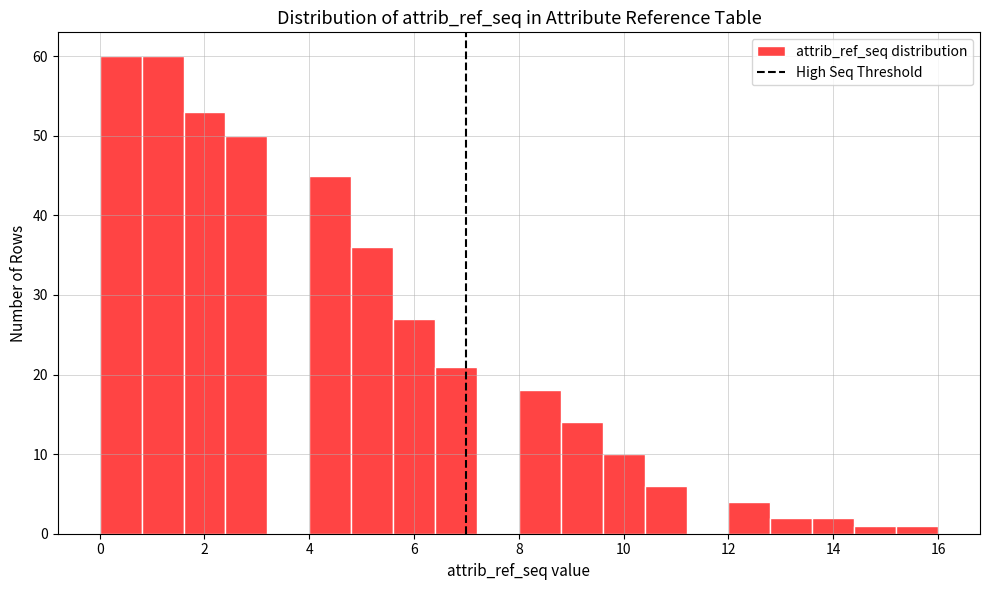

How tall is the bar that spans 8.8 to 9.6 on the x-axis? The values are not printed on the chart, so give them approximately, as read against the axis.

14